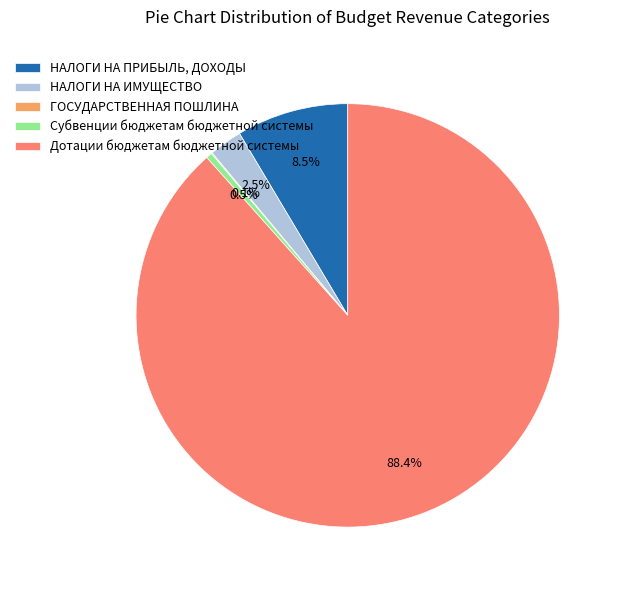

To the nearest percent, what is the difference between the НАЛОГИ НА ИМУЩЕСТВО and Субвенции бюджетам бюджетной системы slice percentages?

2%